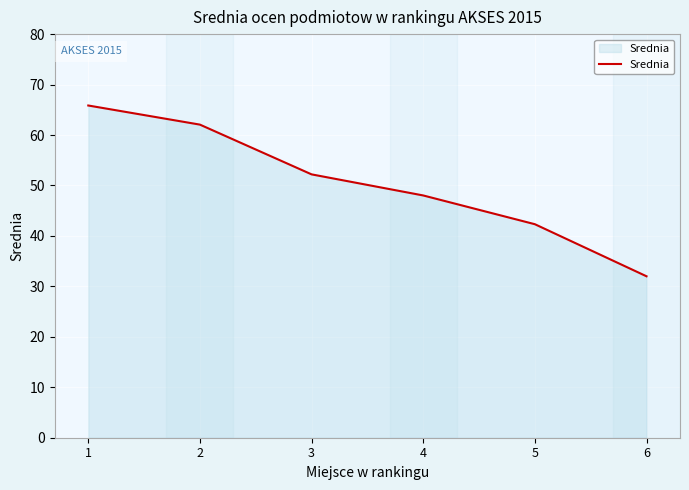

True or false: the data has more than 2 interior local peaks.

False